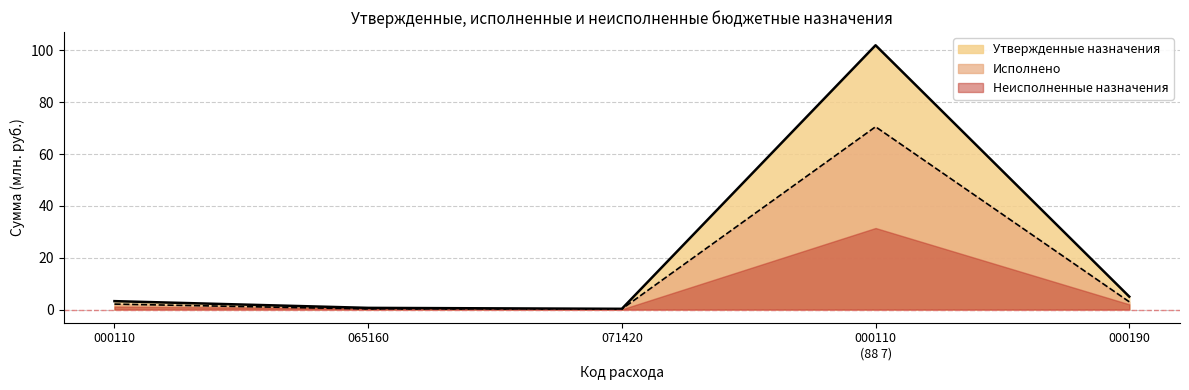

What is the maximum value shown in the chart?

102.0